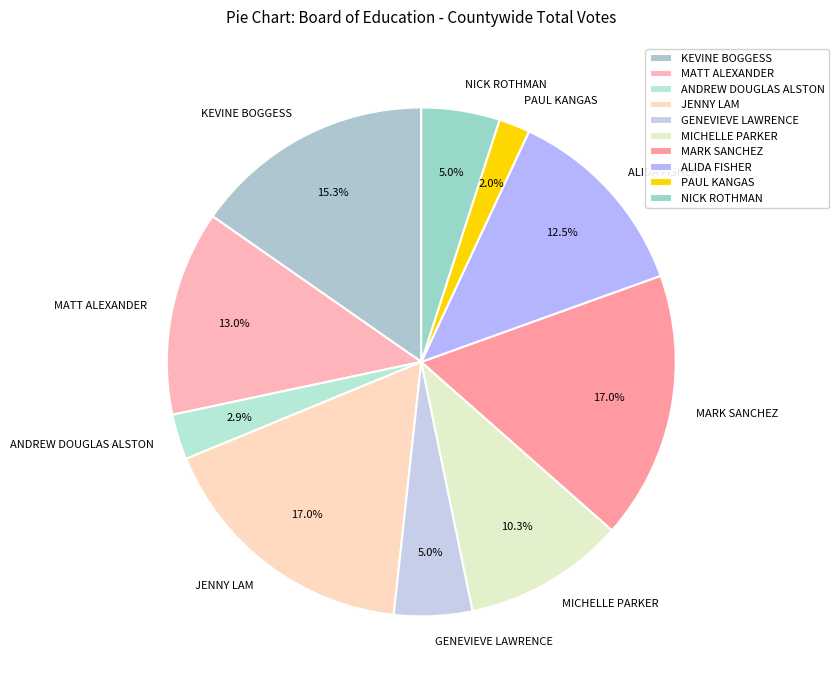

To the nearest percent, what portion does GENEVIEVE LAWRENCE represent?

5%